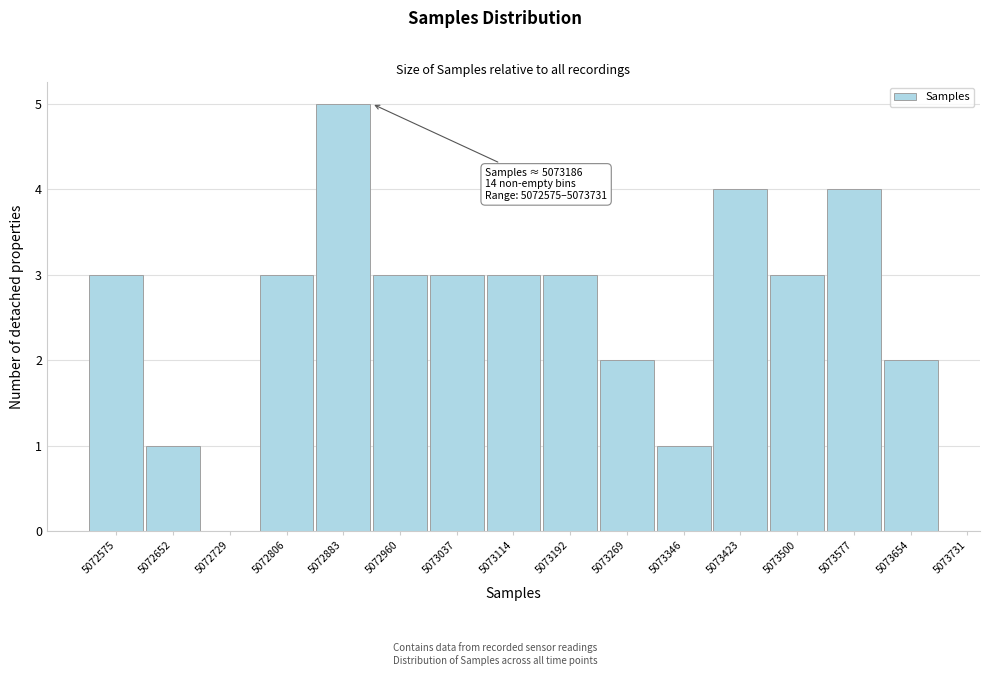

Reading left to right, what are all the values shown in this chart?

5072575=3	5072652=1	5072729=0	5072806=3	5072883=5	5072960=3	5073037=3	5073114=3	5073192=3	5073269=2	5073346=1	5073423=4	5073500=3	5073577=4	5073654=2